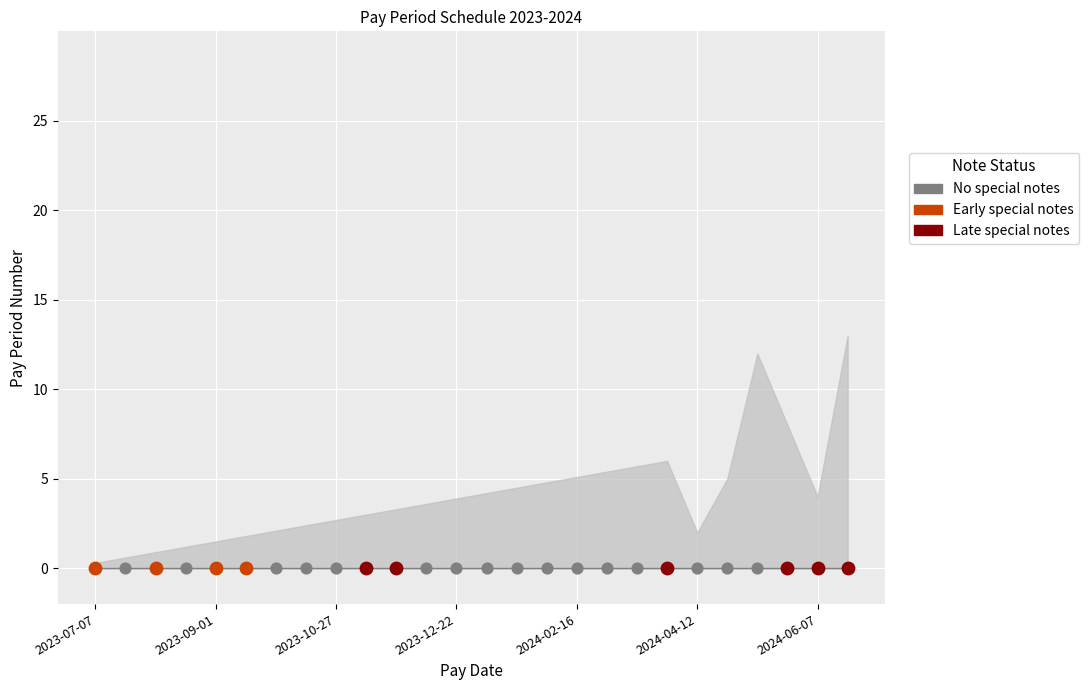

Approximately how many times larger is the value at 2024-03-15 compared to 2023-09-01?

3.8